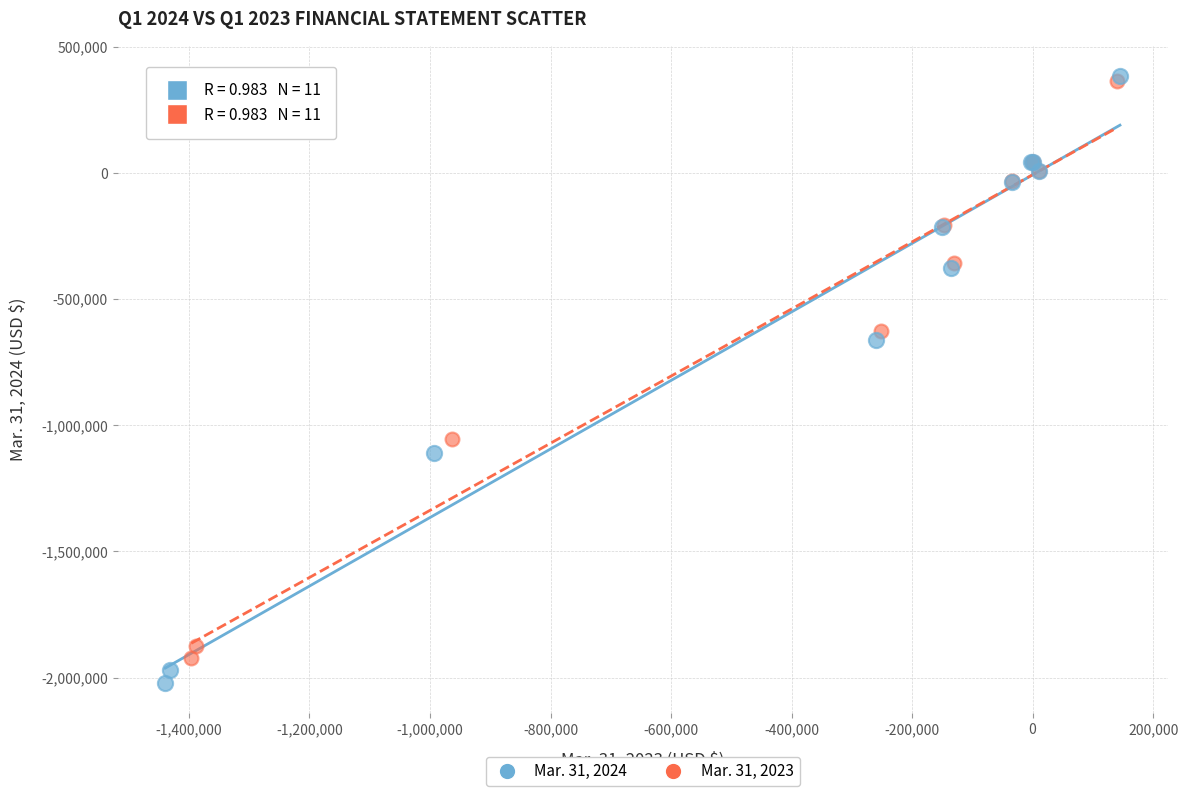

Which series has the widest spread of Y values?

Mar. 31, 2024